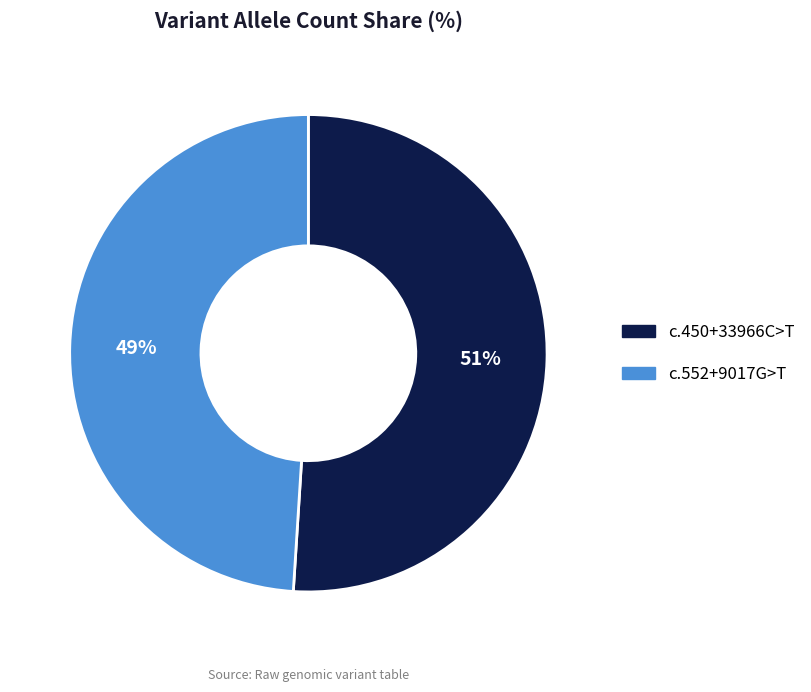

Is the sum of c.450+33966C>T and c.552+9017G>T greater than half?

Yes